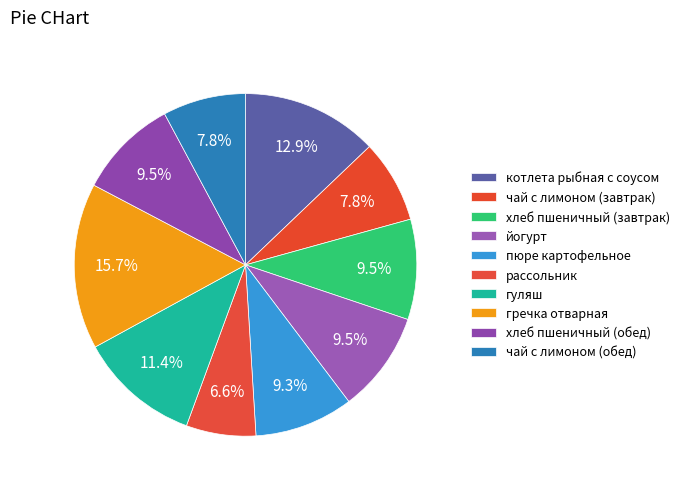

Rank the categories by value from lowest to highest.

рассольник, чай с лимоном (завтрак), чай с лимоном (обед), пюре картофельное, хлеб пшеничный (завтрак), хлеб пшеничный (обед), йогурт, гуляш, котлета рыбная с соусом, гречка отварная